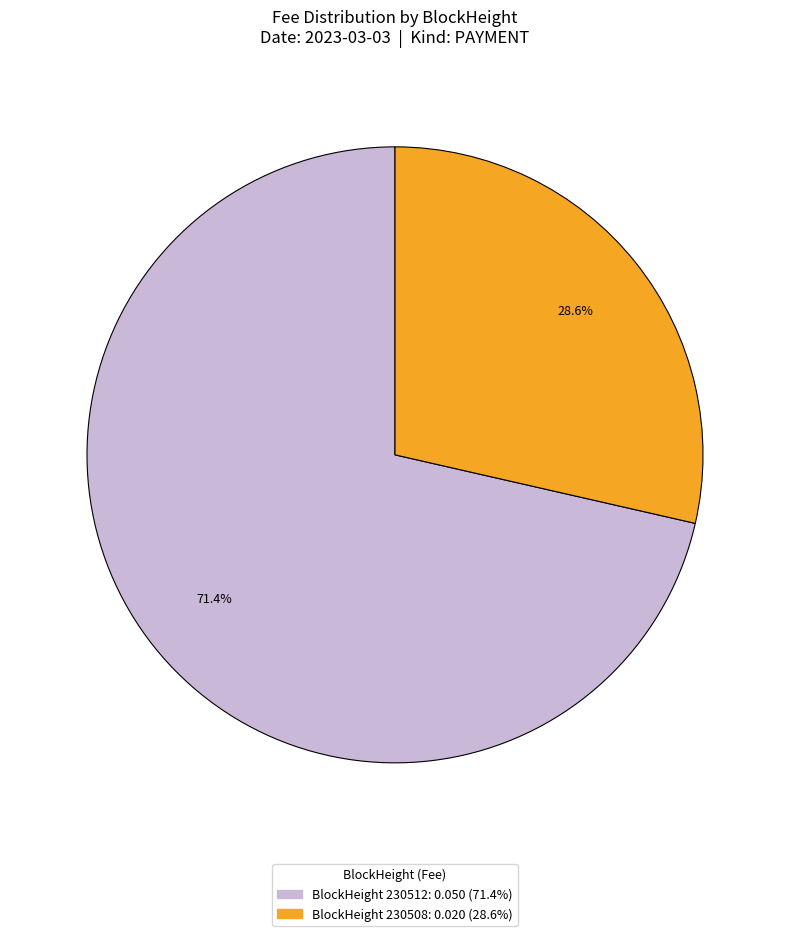

Is there a majority slice in this chart?

Yes